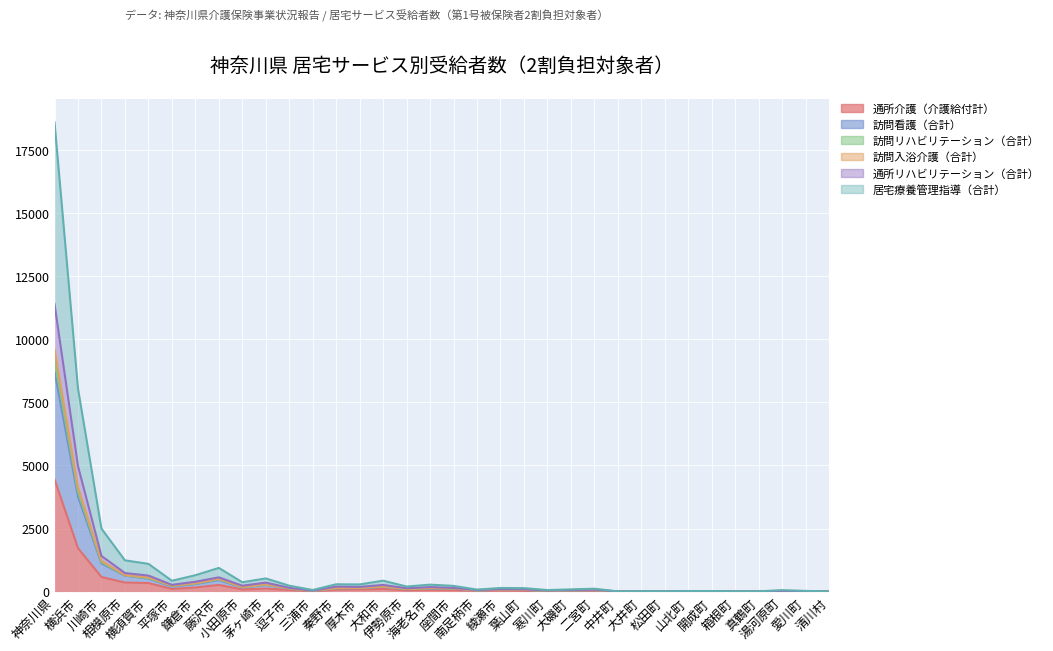

What is the label of the 12th point from the right?

大磯町